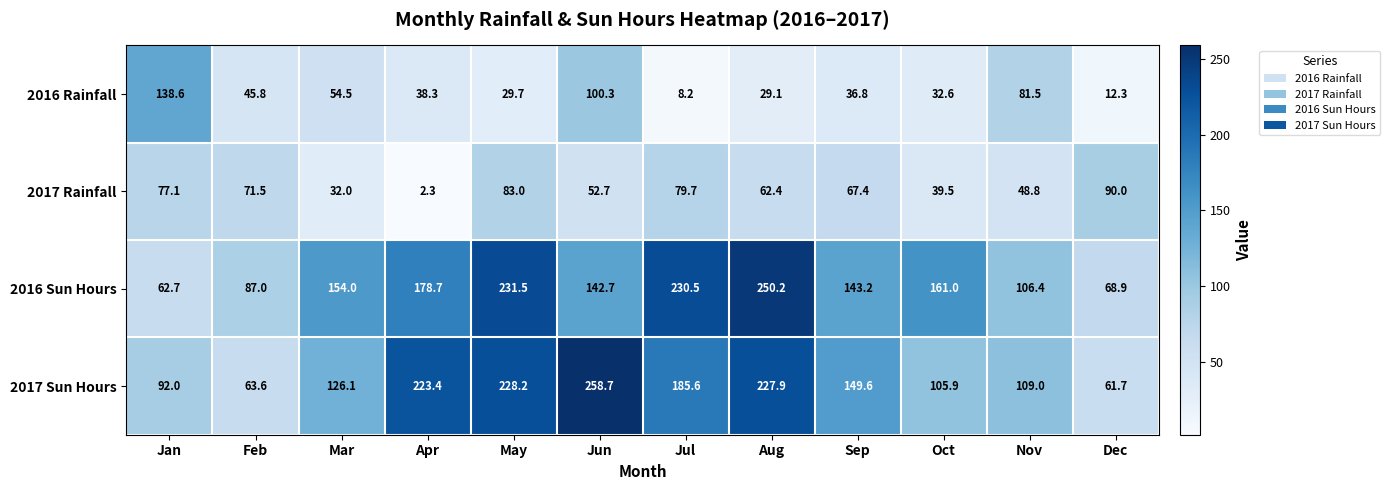

Which series changed the most between Aug and Oct?

2017 Sun Hours